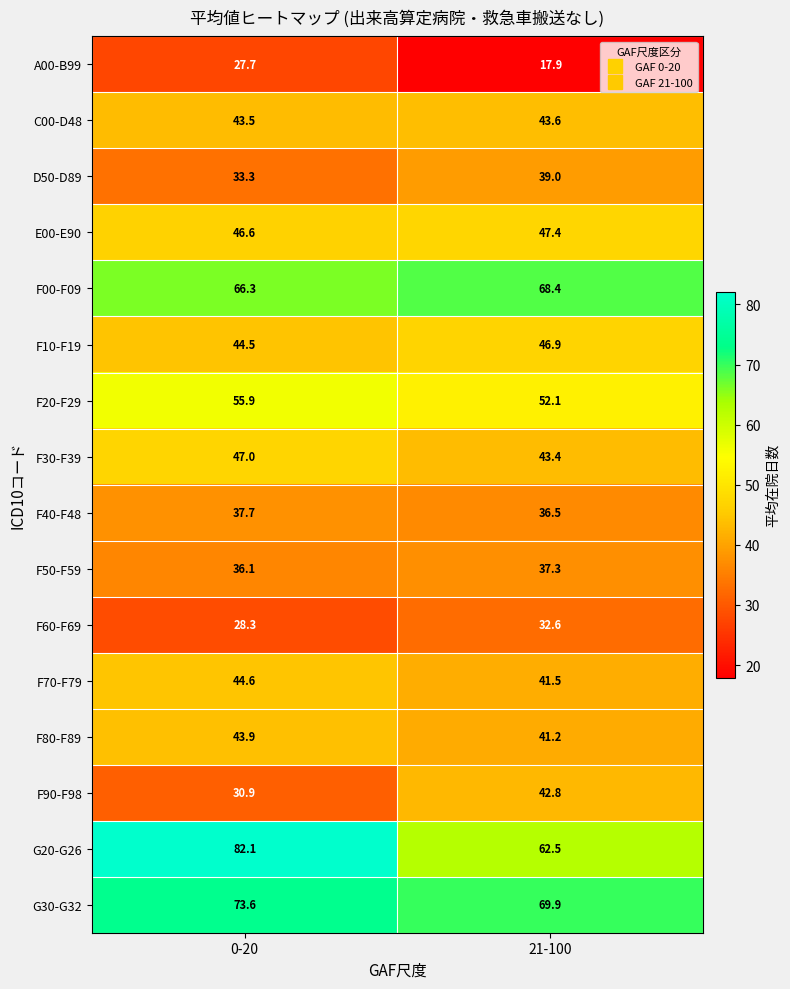

Is it true that F10-F19 equals 20.6 at 0-20?

False